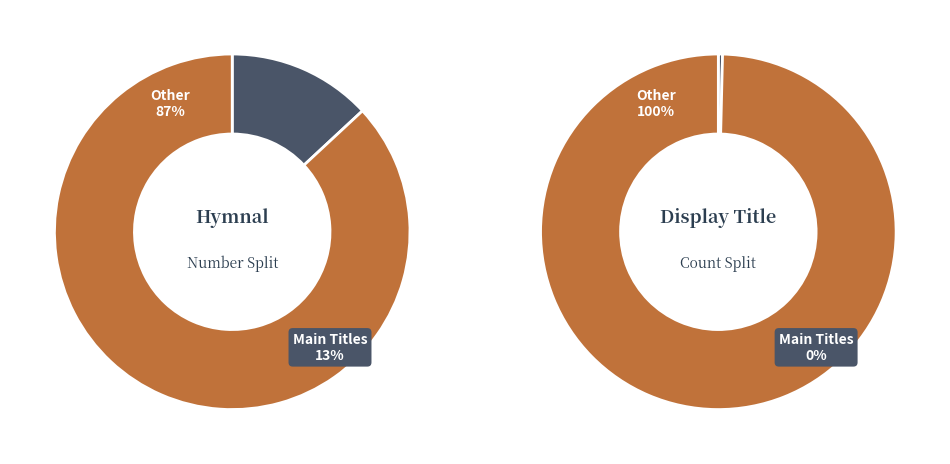

Is there a majority slice in this chart?

Yes